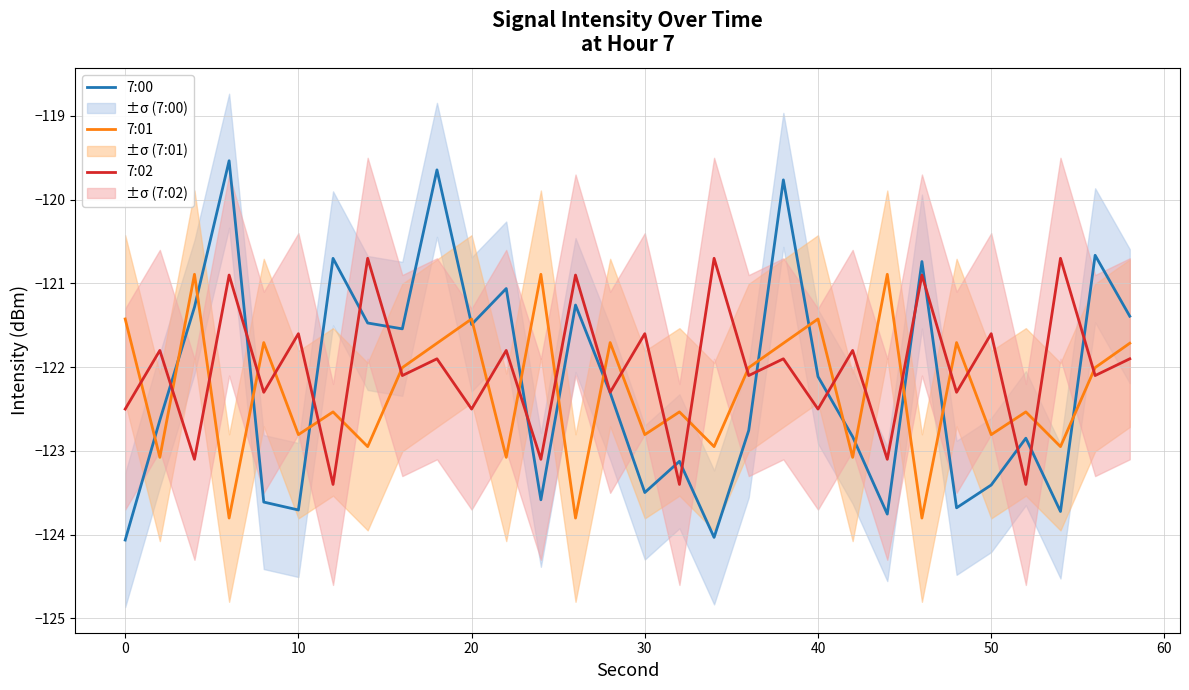

The value of 7:02 at 30 is -55.7. True or false?

False